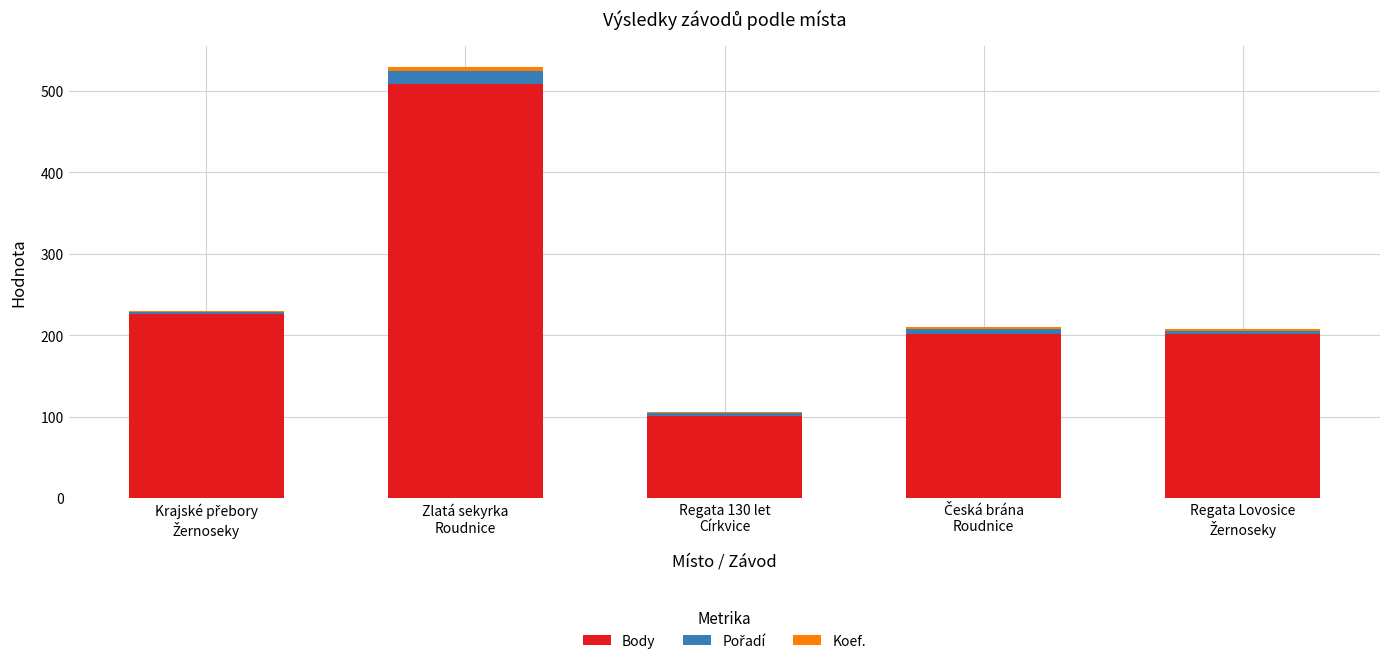

What is the highest value of the Body series?

509